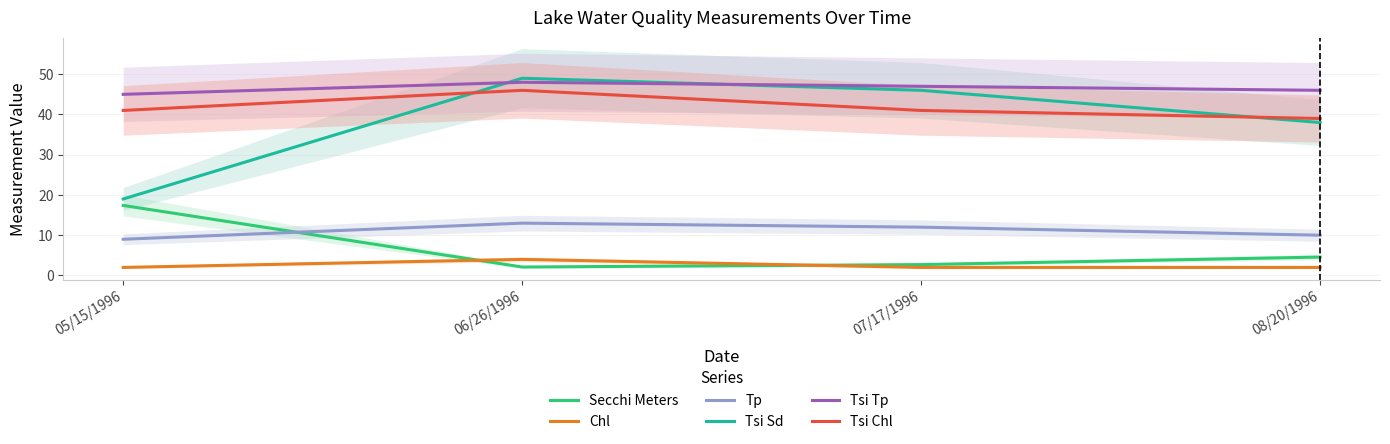

Reading left to right, list all the values displayed in this chart.

Secchi Meters: 05/15/1996=17.4	06/26/1996=2.1	07/17/1996=2.7	08/20/1996=4.6
Chl: 05/15/1996=2.0	06/26/1996=4.0	07/17/1996=2.0	08/20/1996=2.0
Tp: 05/15/1996=9.0	06/26/1996=13.0	07/17/1996=12.0	08/20/1996=10.0
Tsi Sd: 05/15/1996=19.0	06/26/1996=49.0	07/17/1996=46.0	08/20/1996=38.0
Tsi Tp: 05/15/1996=45.0	06/26/1996=48.0	07/17/1996=47.0	08/20/1996=46.0
Tsi Chl: 05/15/1996=41.0	06/26/1996=46.0	07/17/1996=41.0	08/20/1996=39.0